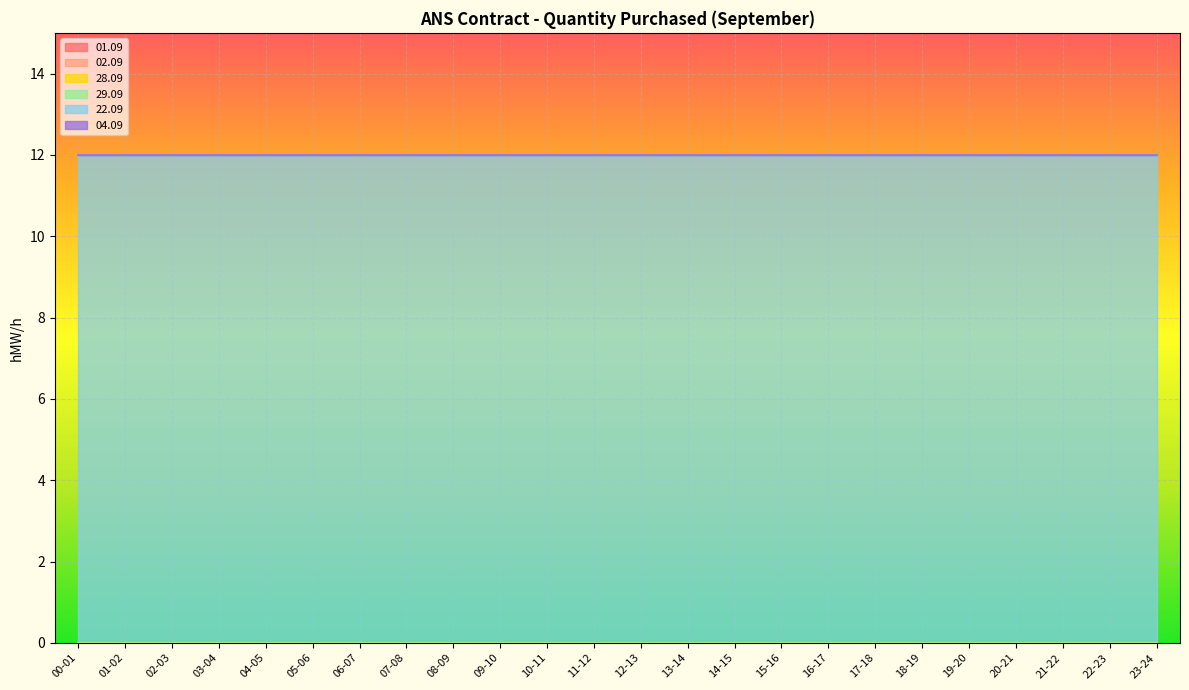

List the labels in order of 04.09 value, smallest first.

00-01, 01-02, 02-03, 03-04, 04-05, 05-06, 06-07, 07-08, 08-09, 09-10, 10-11, 11-12, 12-13, 13-14, 14-15, 15-16, 16-17, 17-18, 18-19, 19-20, 20-21, 21-22, 22-23, 23-24